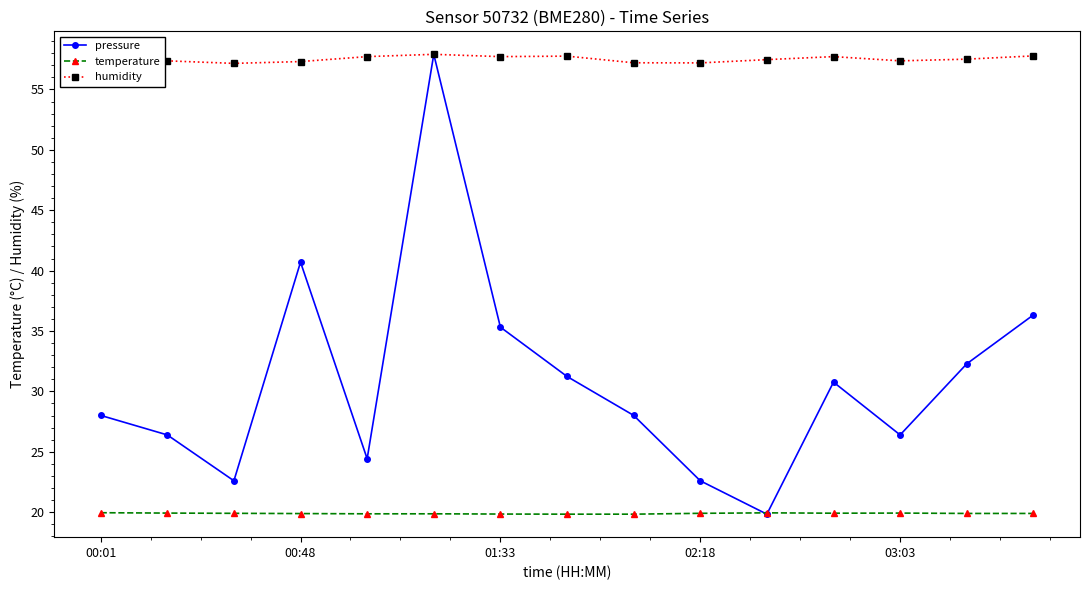

Rank the series by their average value, from highest to lowest.

humidity, pressure, temperature